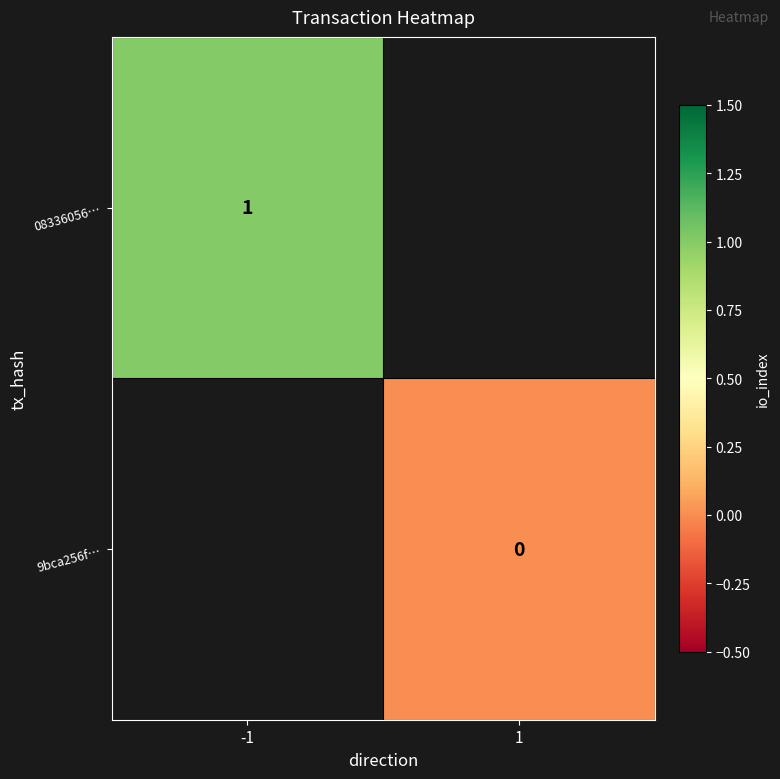

Which label corresponds to the smallest value in the chart?

1